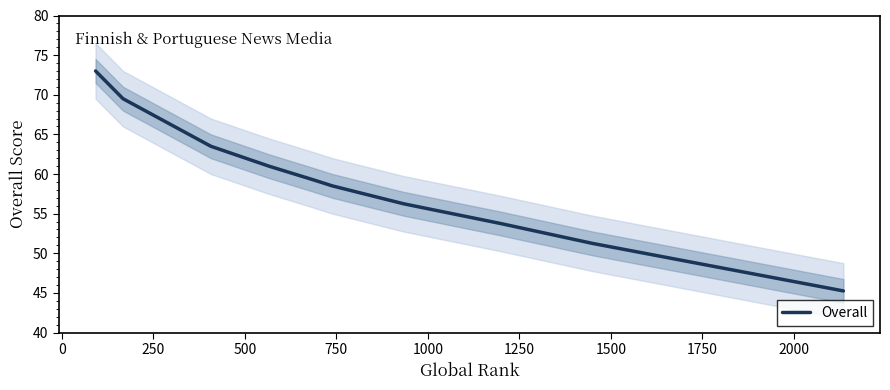

What is the maximum value for Overall?

73.0